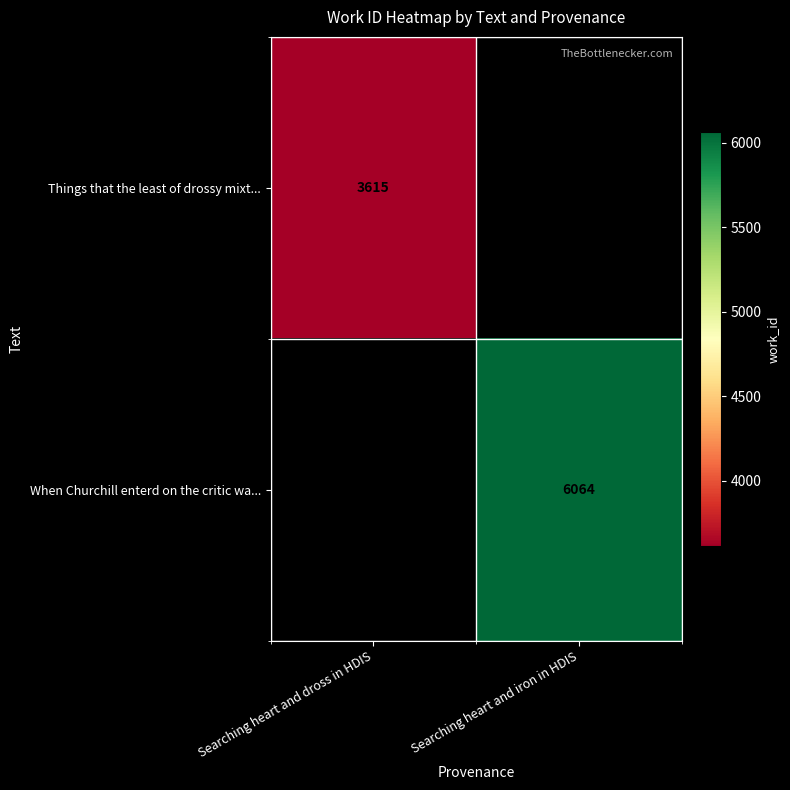

Is it true that When Churchill enterd on the critic wa... equals 6064 at Searching heart and iron in HDIS?

True